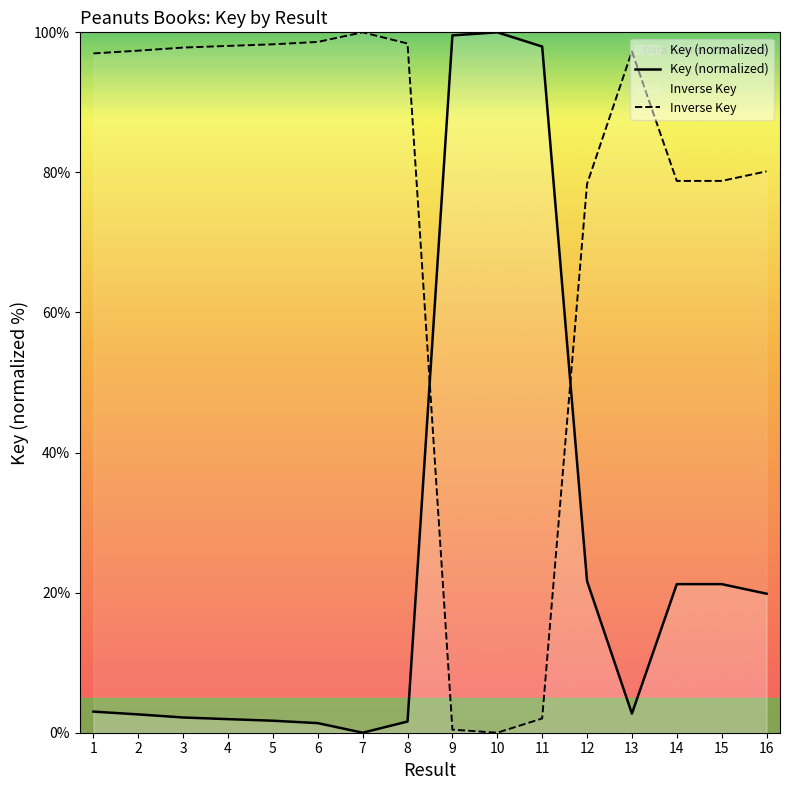

How many lines are shown in the chart?

2